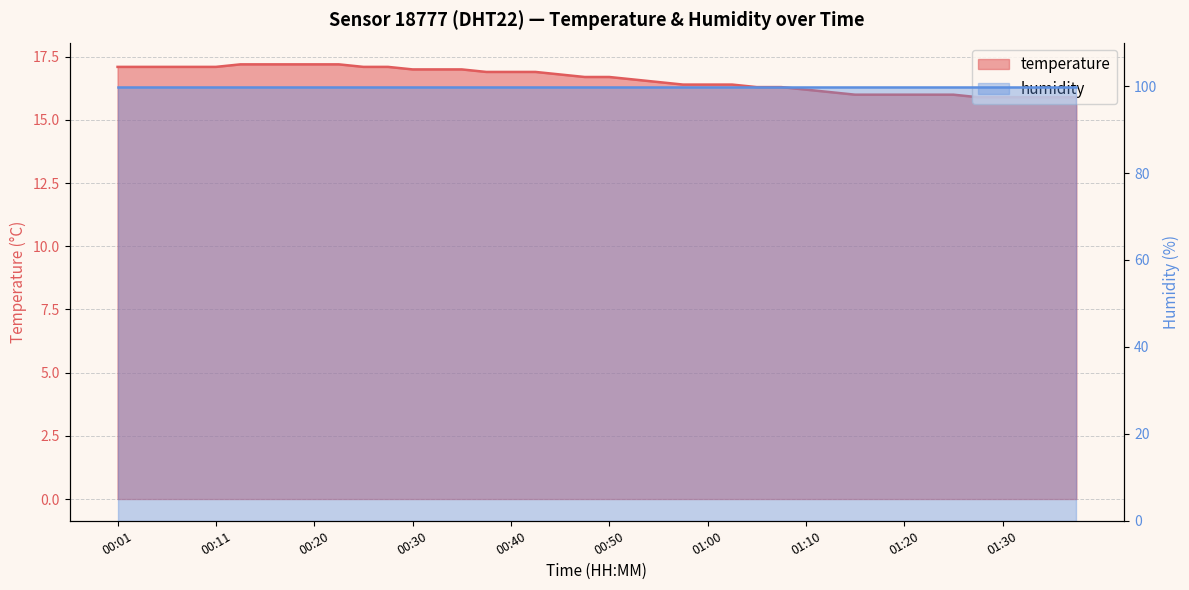

At which label is the value closest to 16?

01:15